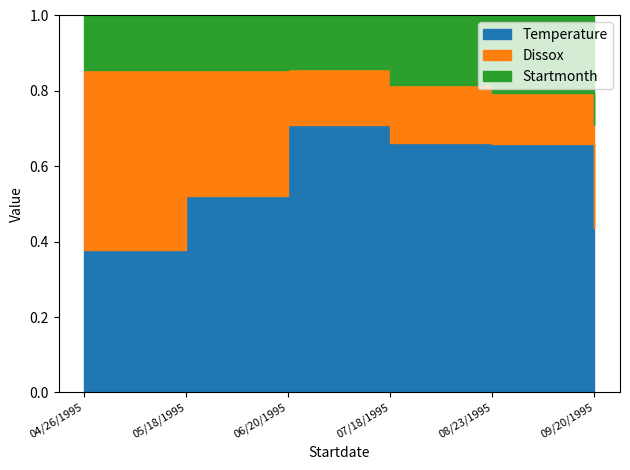

How many lines are shown in the chart?

3